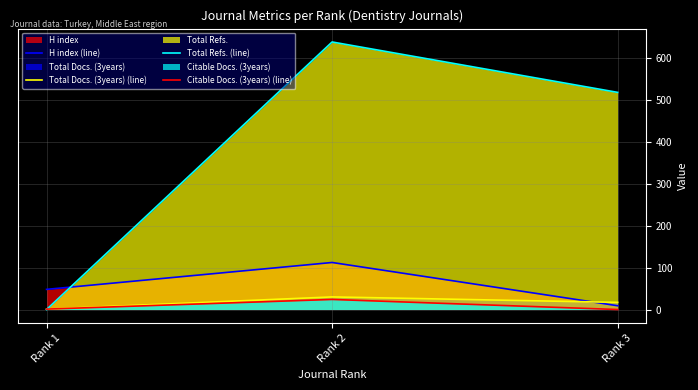

Reading left to right, what are all the values shown in this chart?

H index (line): Rank 1=48	Rank 2=112	Rank 3=9
Total Docs. (3years) (line): Rank 1=1	Rank 2=30	Rank 3=17
Total Refs. (line): Rank 1=0	Rank 2=637	Rank 3=517
Citable Docs. (3years) (line): Rank 1=1	Rank 2=24	Rank 3=0